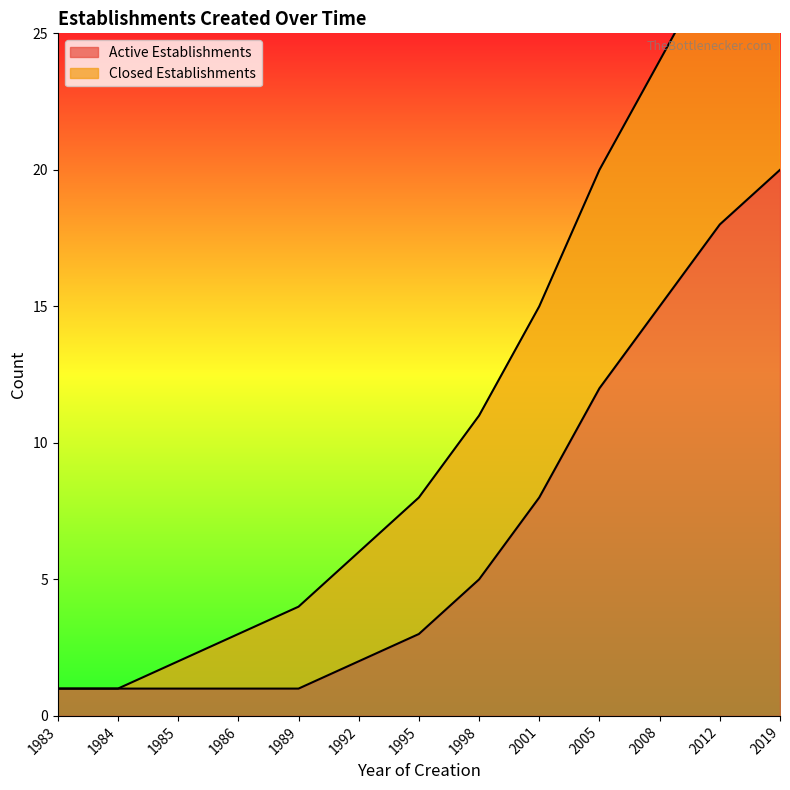

How many categories are shown in the chart?

13